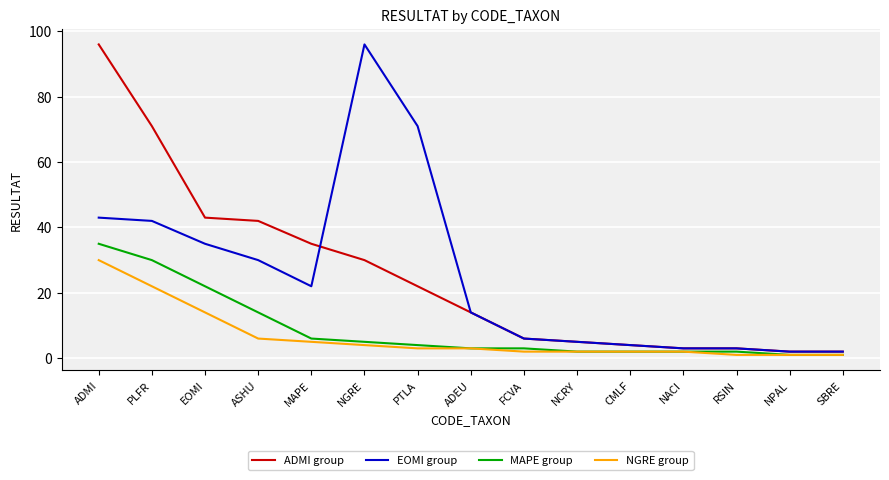

What is the greatest value displayed?

96